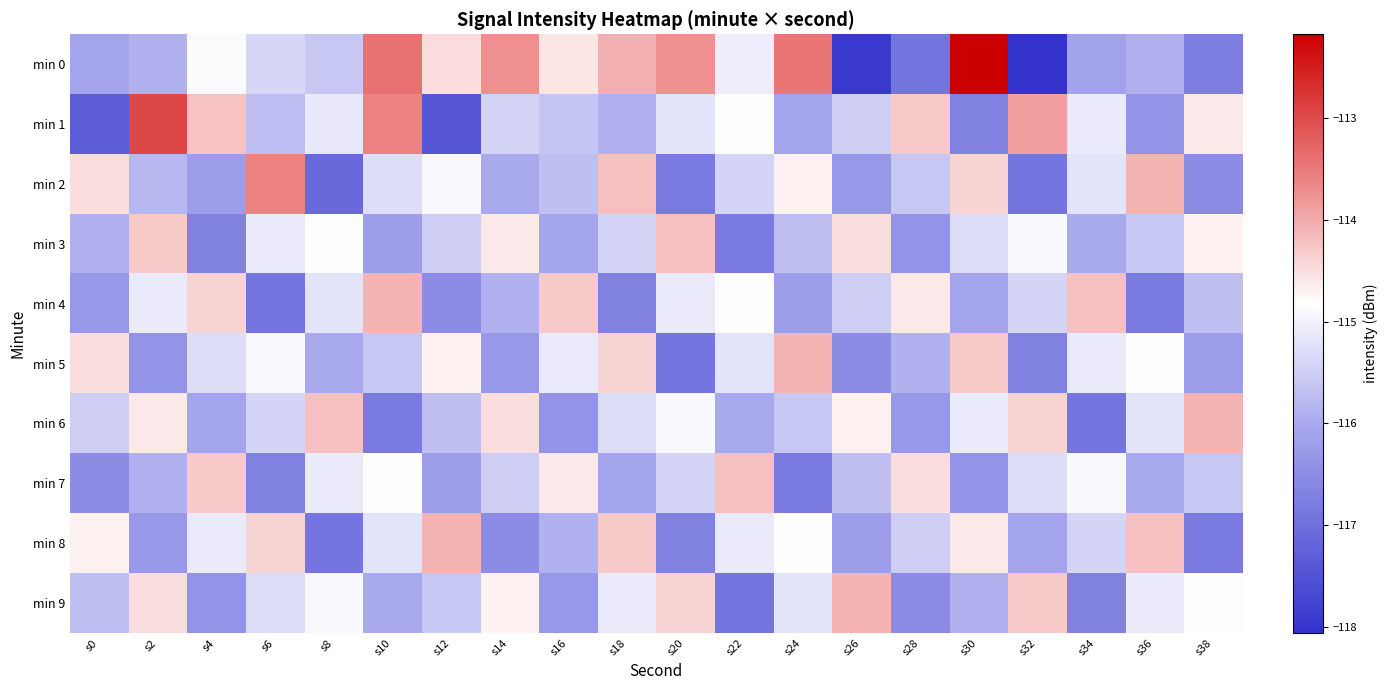

Which series has the largest range (max minus min)?

min 0